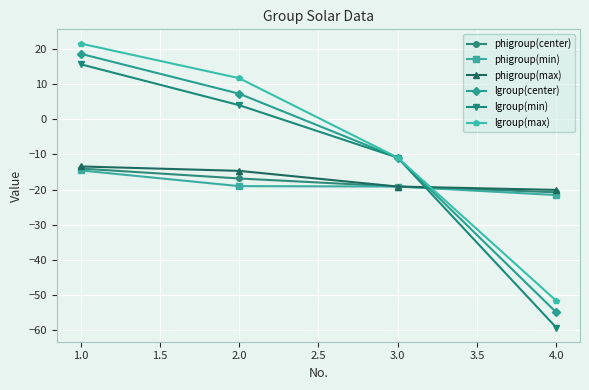

True or false: lgroup(max) has a value of 17.5 at 2.0.

False